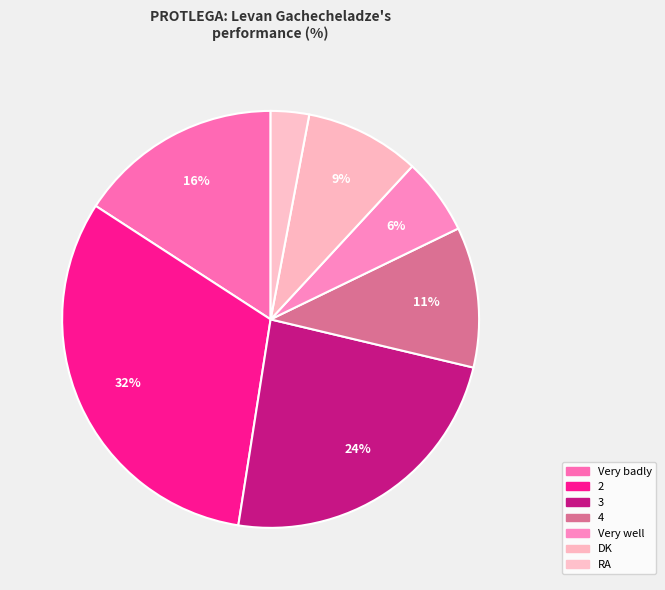

To the nearest percent, what is the combined percentage of 4 and Very well?

17%